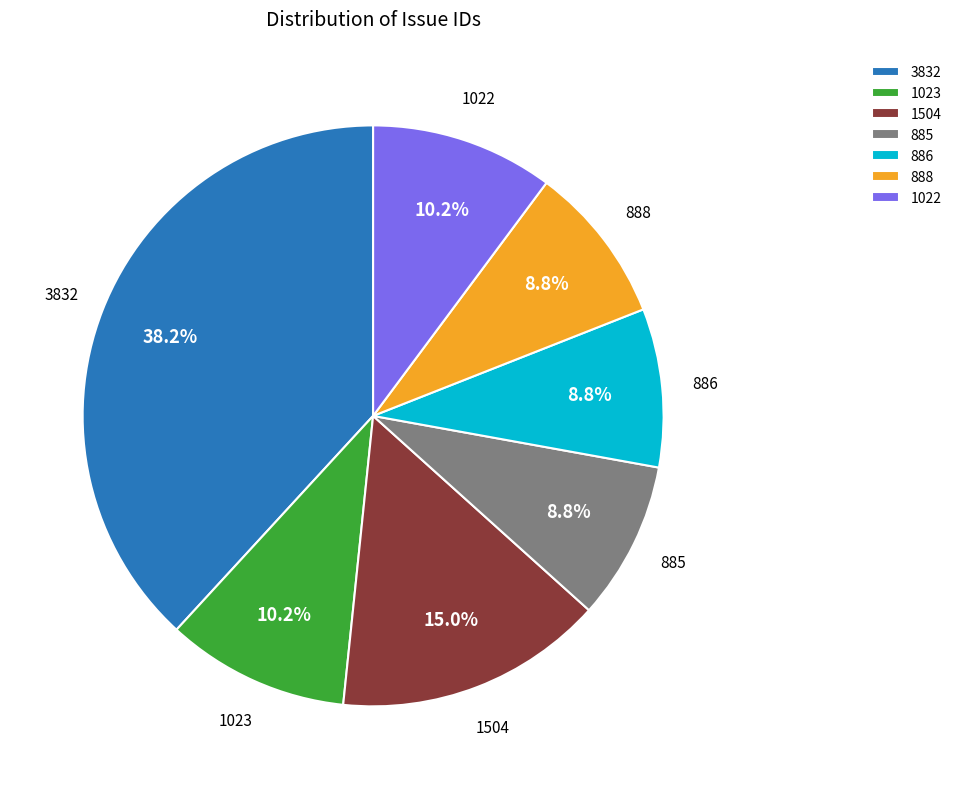

Is there a majority slice in this chart?

No